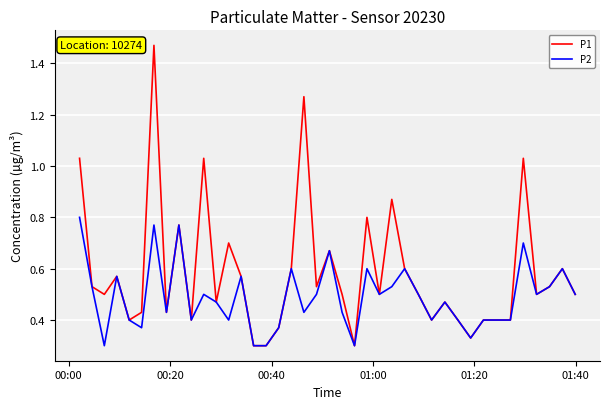

Which series has the widest spread of values?

P1